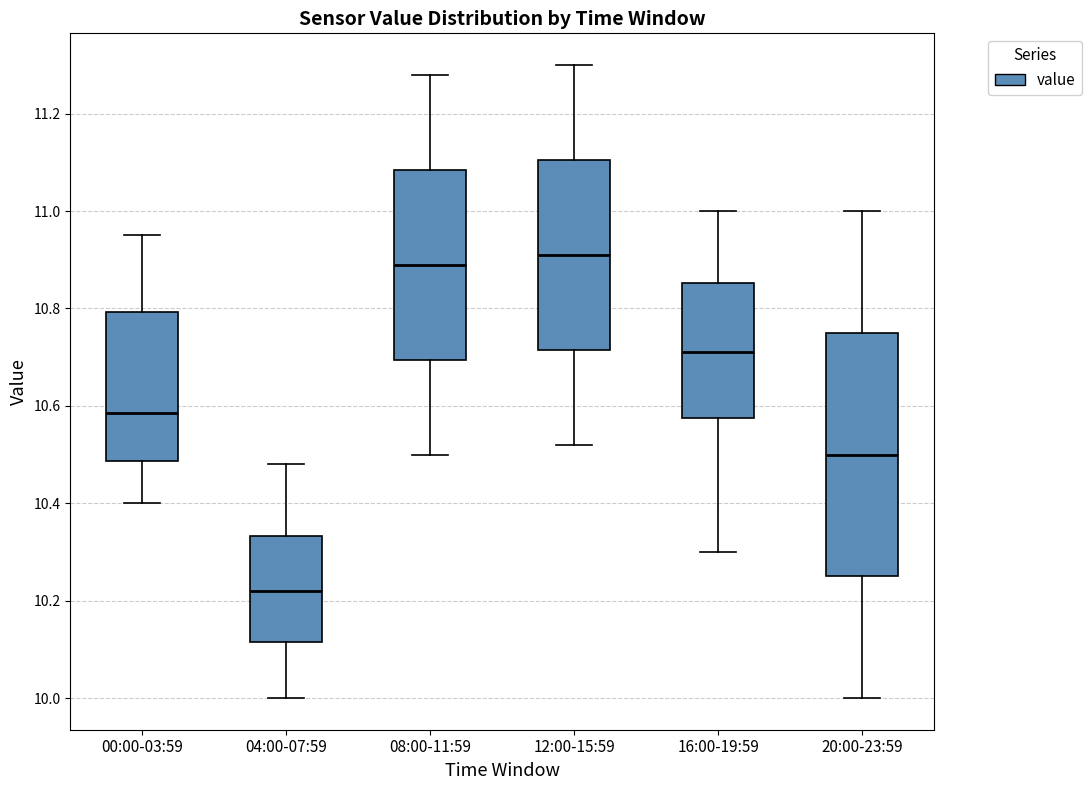

Which box is the tallest, from its lower edge to its upper edge?

20:00-23:59